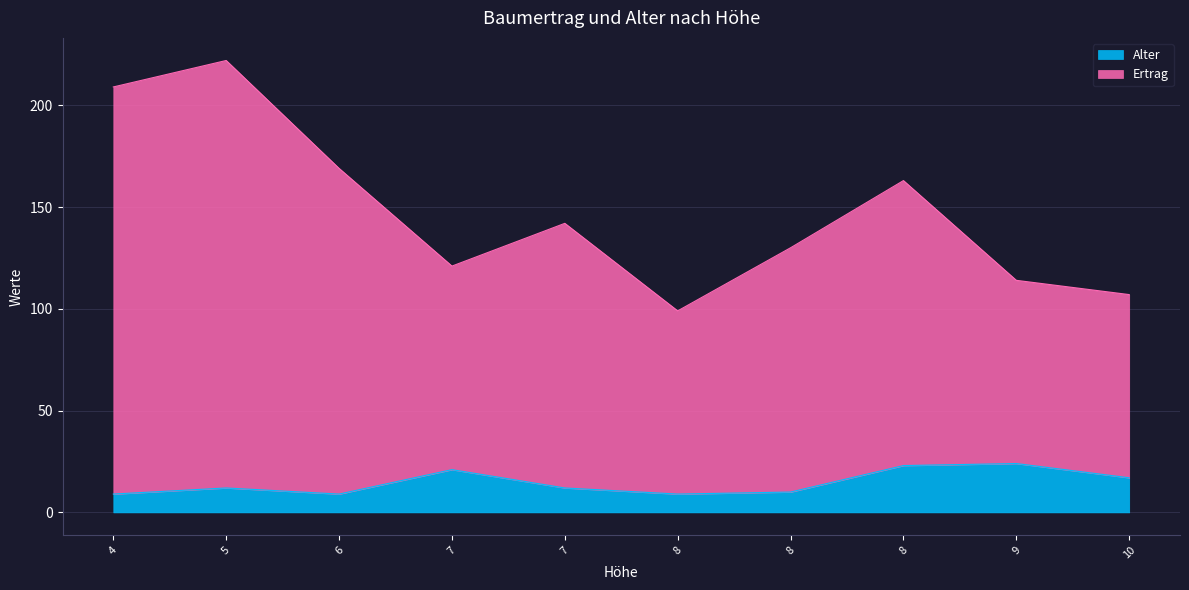

Which category has the lowest value in the Alter series?

4